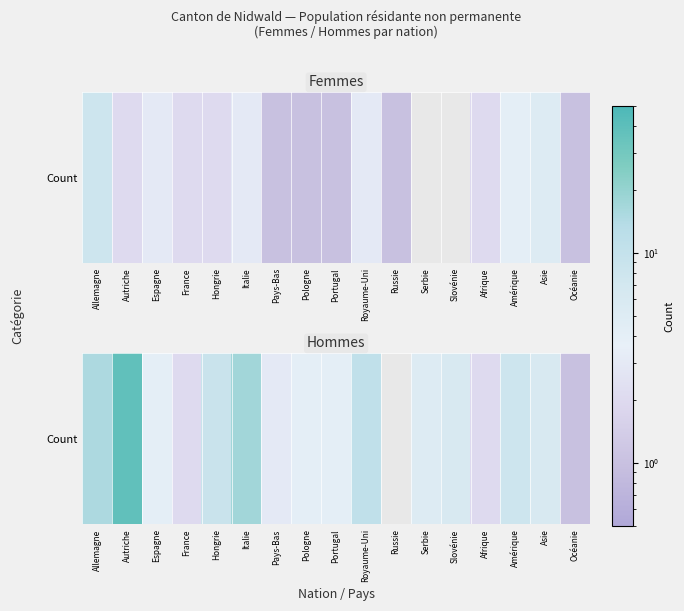

List the labels in order of value, smallest first.

Russie, Océanie, France, Afrique, Pays-Bas, Espagne, Pologne, Portugal, Serbie, Slovénie, Asie, Amérique, Hongrie, Royaume-Uni, Allemagne, Italie, Autriche